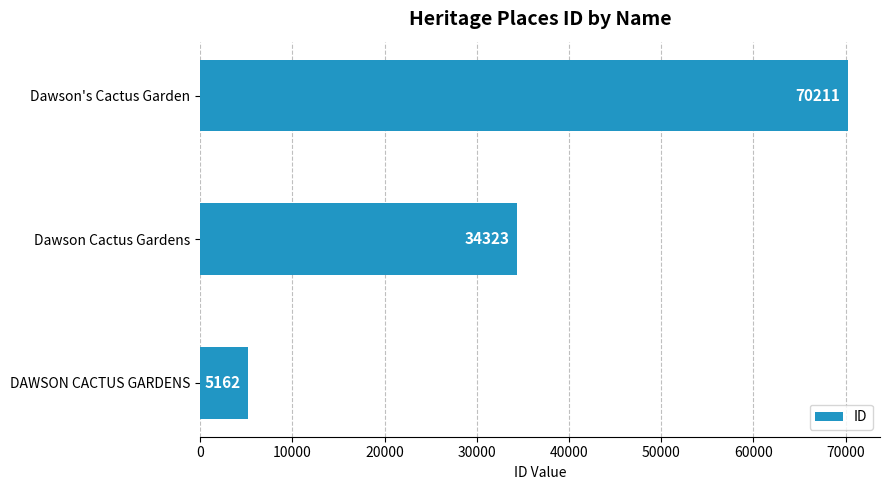

How many distinct data groups are displayed?

1